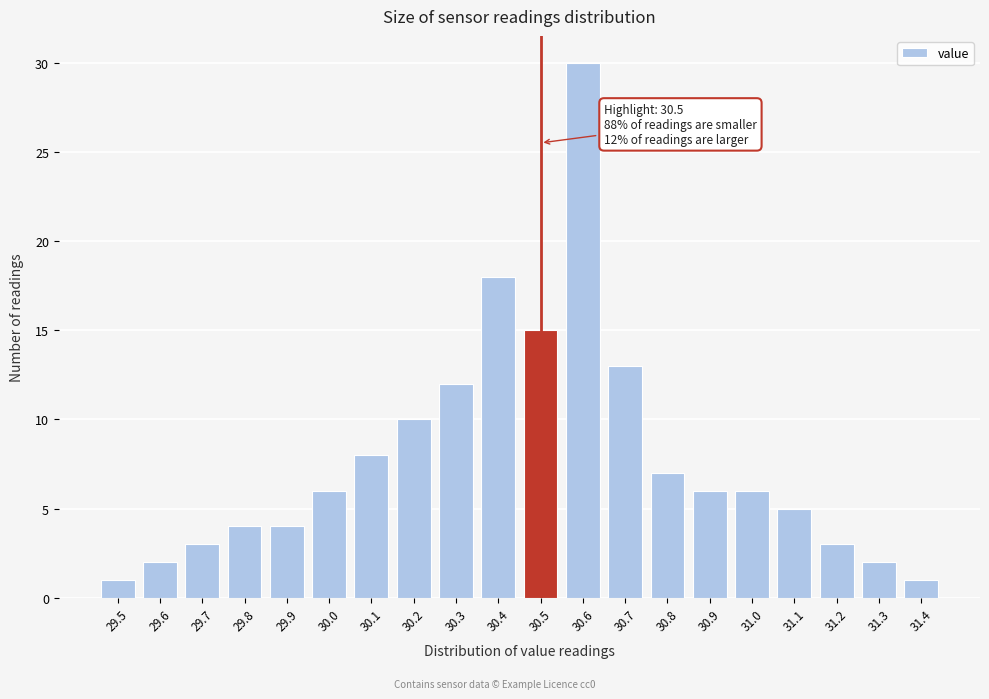

Reading left to right, transcribe all the data shown in this chart.

1	2	3	4	4	6	8	10	12	18	15	30	13	7	6	6	5	3	2	1